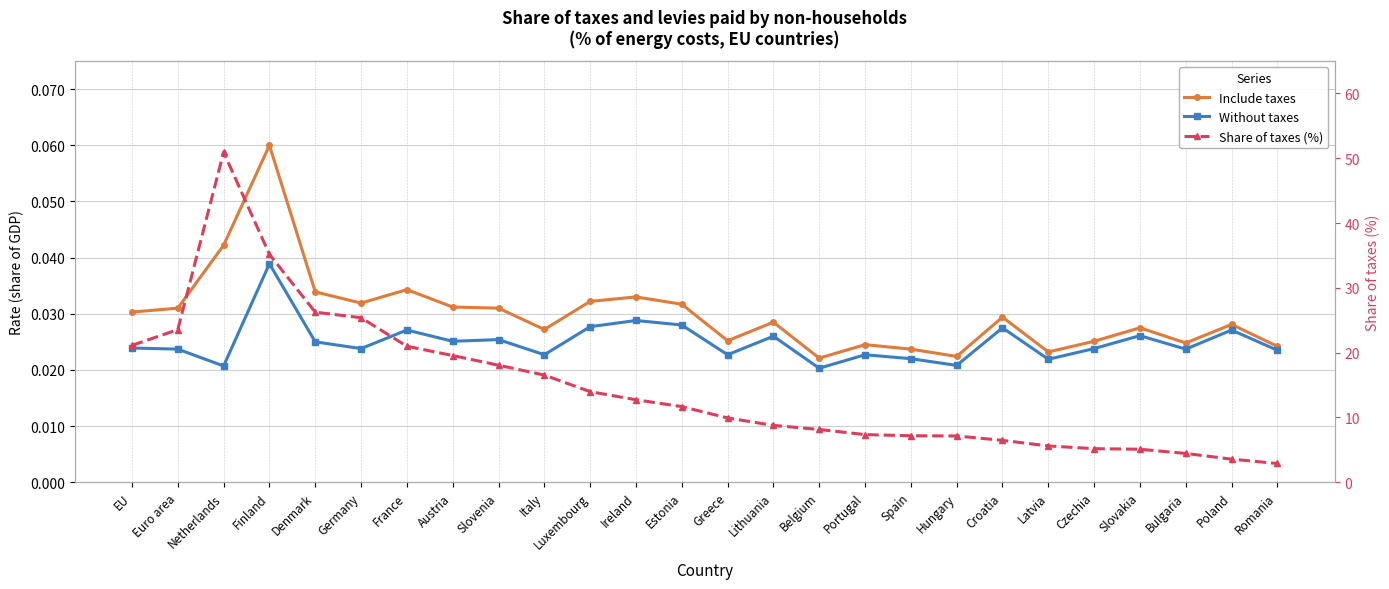

Is this an area chart (filled region under the line)?

No